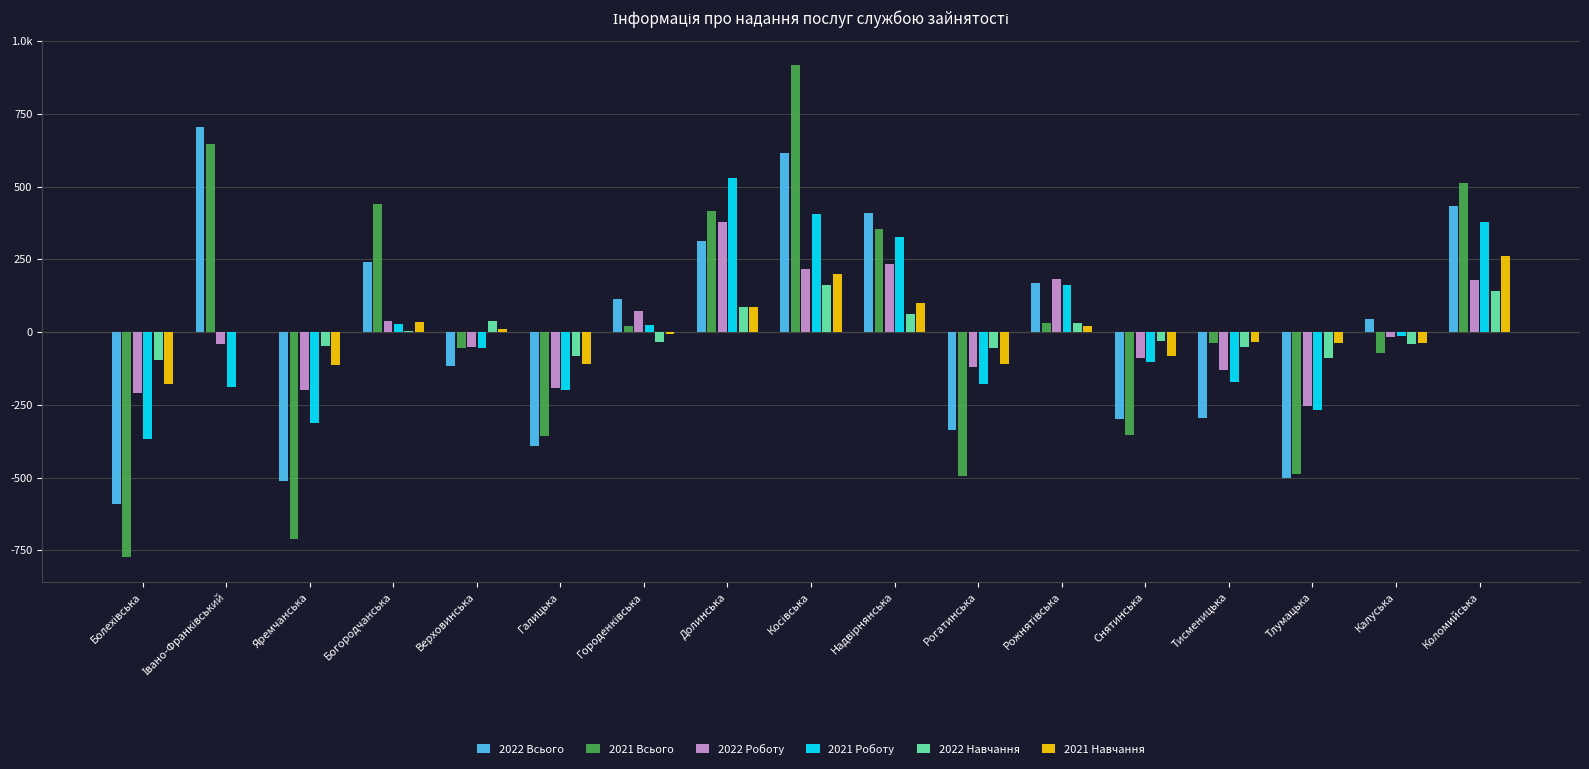

What are all the series names shown in the legend?

2022 Всього, 2021 Всього, 2022 Роботу, 2021 Роботу, 2022 Навчання, 2021 Навчання